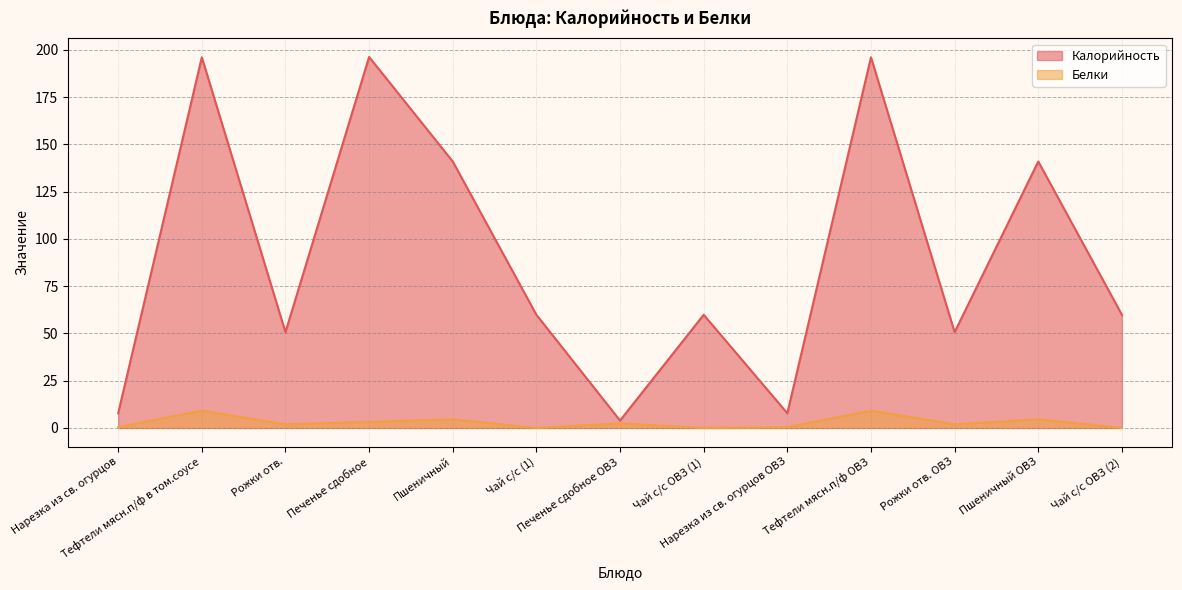

At how many categories does at least one series exceed 70?

5